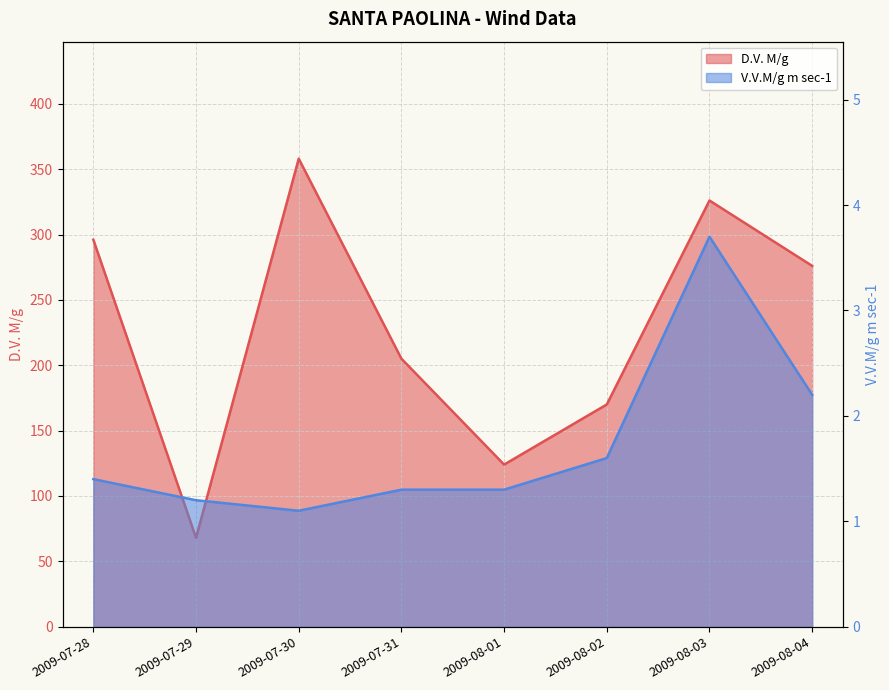

Which series changed the most between 2009-08-03 and 2009-08-04?

D.V. M/g